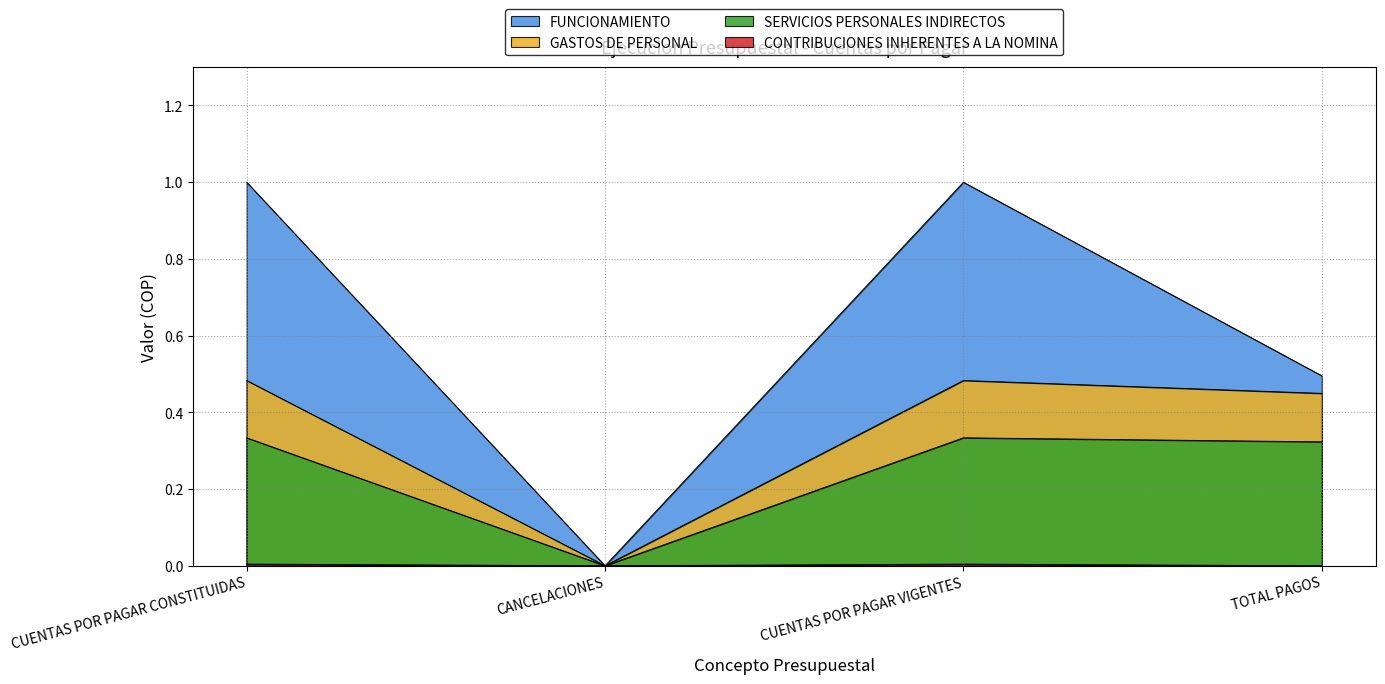

The value of CONTRIBUCIONES INHERENTES A LA NOMINA at CANCELACIONES is 0.0. True or false?

False